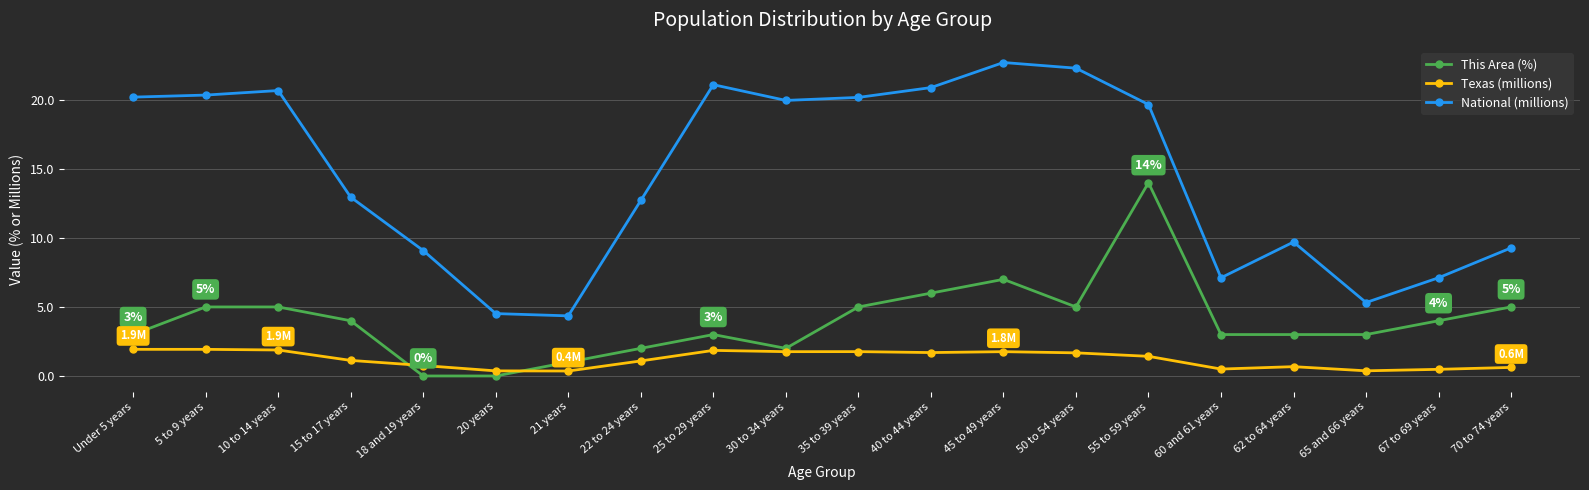

Rank the series by their maximum value, from lowest to highest.

Texas (millions), This Area (%), National (millions)